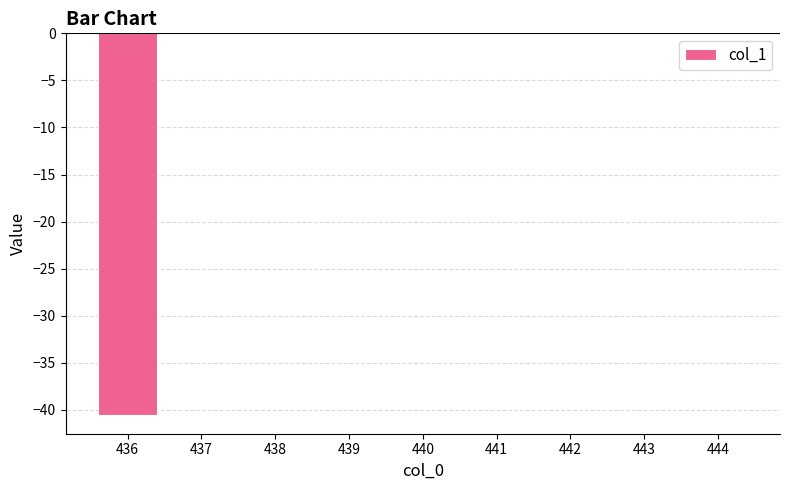

Is it true that the value at 439 is 13.0?

False